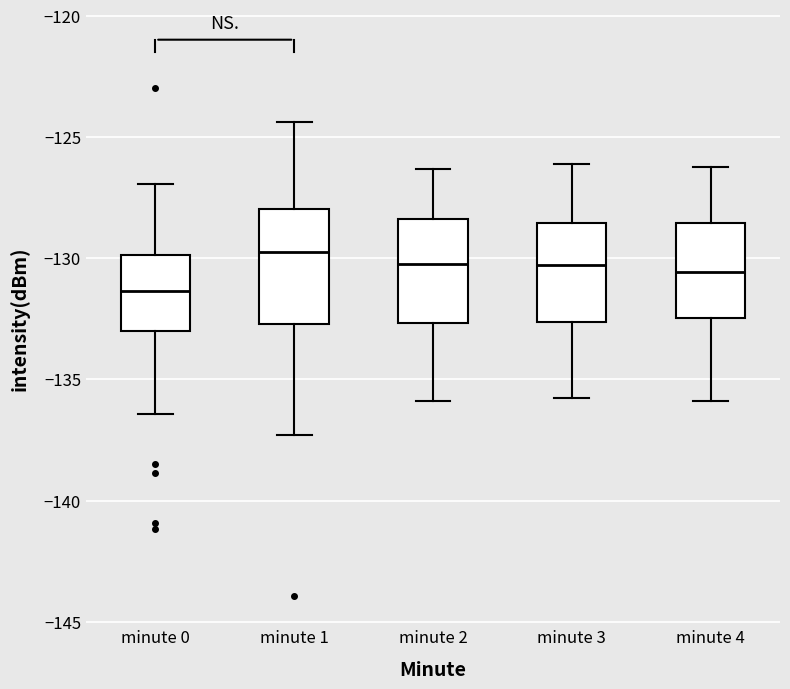

Where is the upper edge of the box for minute 1 on the y-axis? The values are not printed on the chart, so give them approximately, as read against the axis.

-128.0